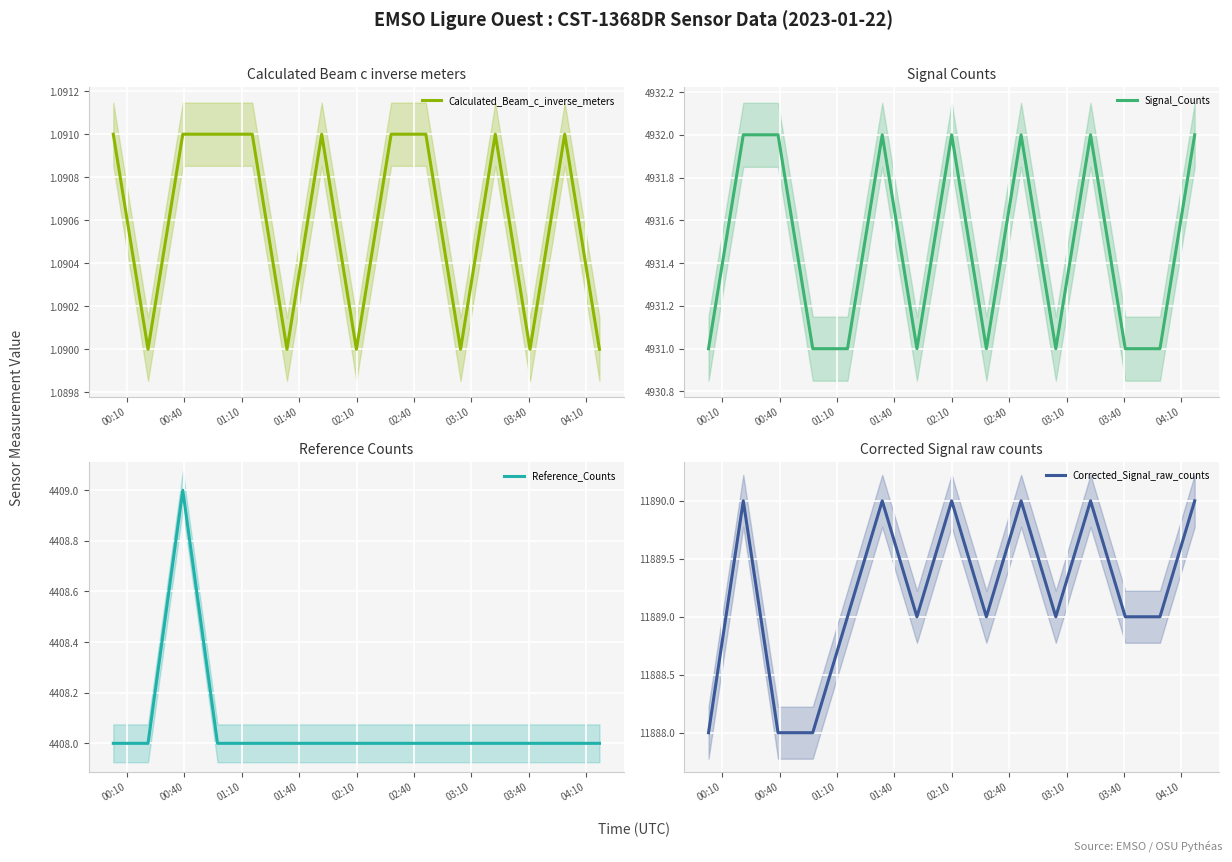

True or false: Calculated_Beam_c_inverse_meters and Corrected_Signal_raw_counts cross at least once.

False